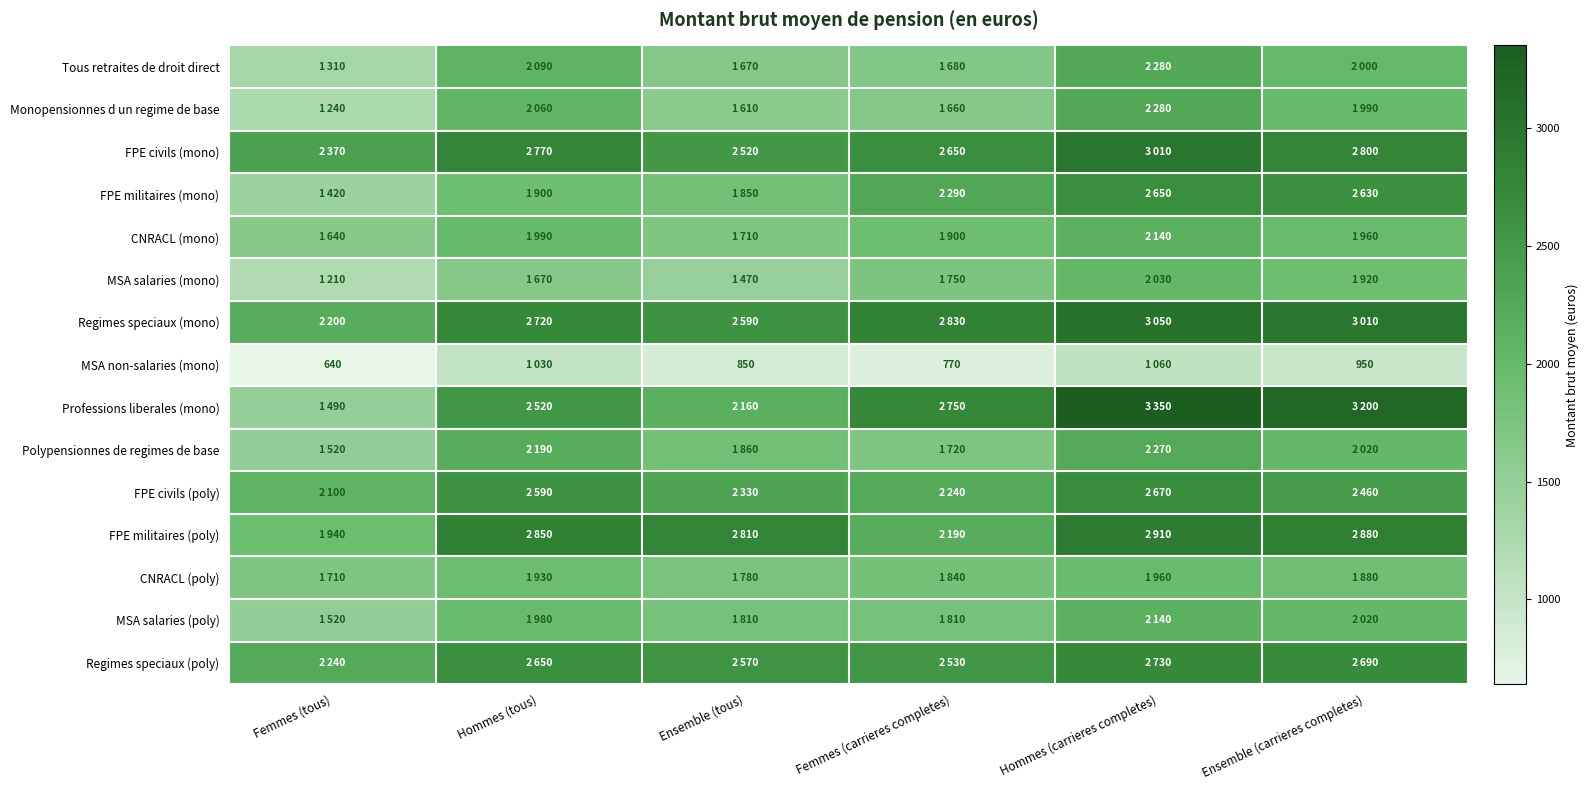

The MSA non-salaries (mono) series shows 950 at Ensemble (carrieres completes). True or false?

True